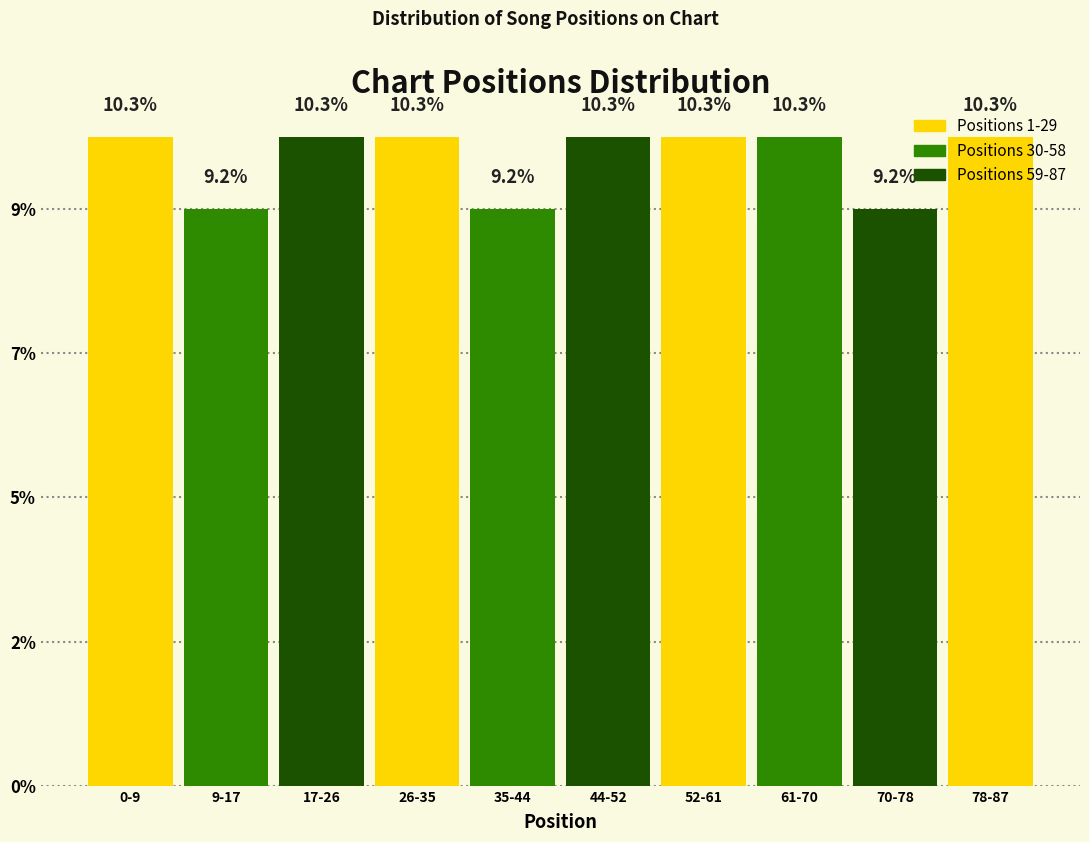

Does the chart contain any negative values?

No